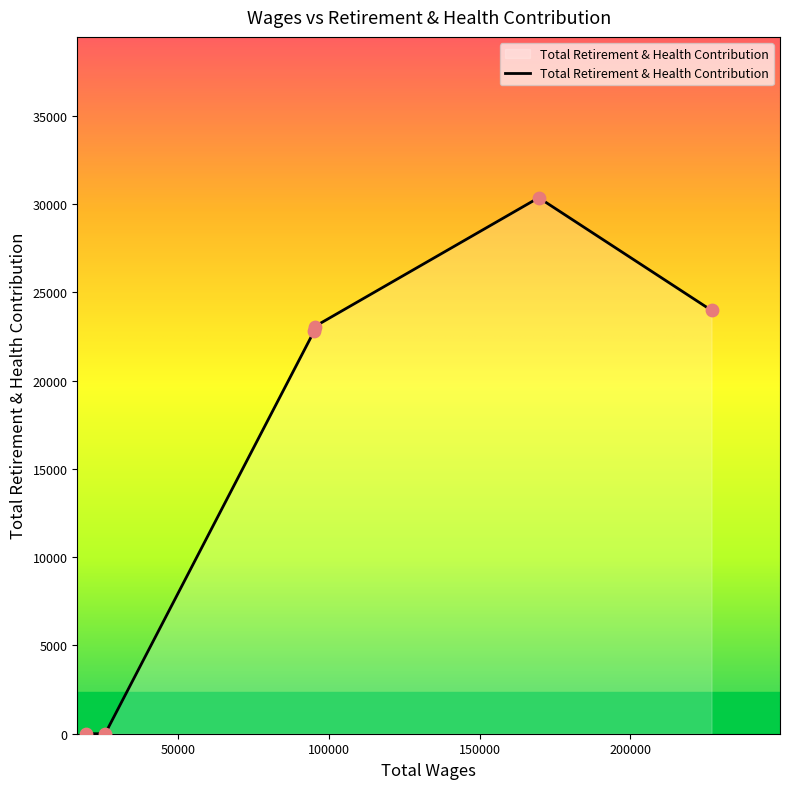

True or false: the data has more than 2 interior local peaks.

False